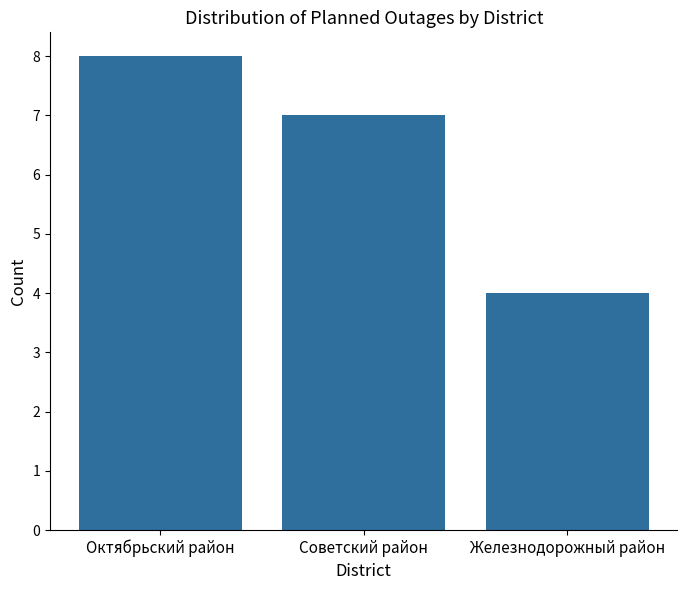

Reading left to right, transcribe all the data shown in this chart.

Октябрьский район=8	Советский район=7	Железнодорожный район=4